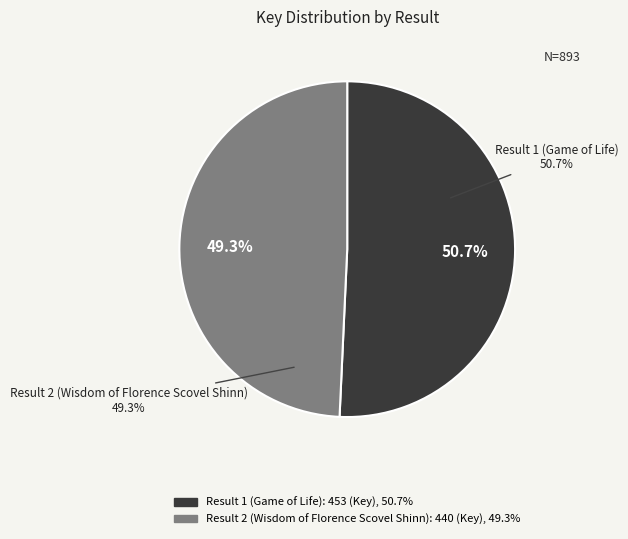

Is there any slice that represents more than half of the pie?

Yes